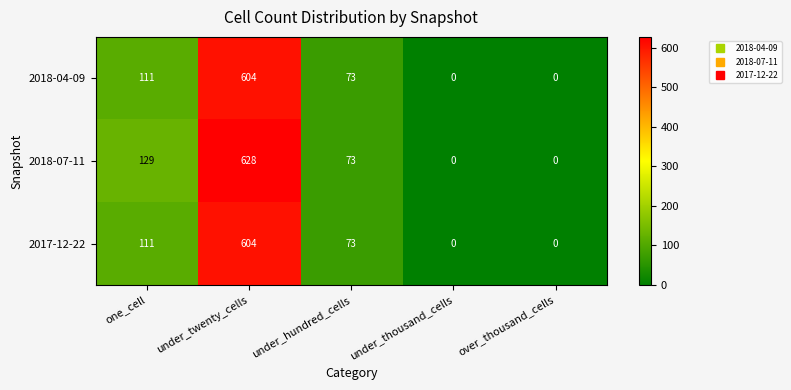

What is the highest value of the 2018-04-09 series?

604